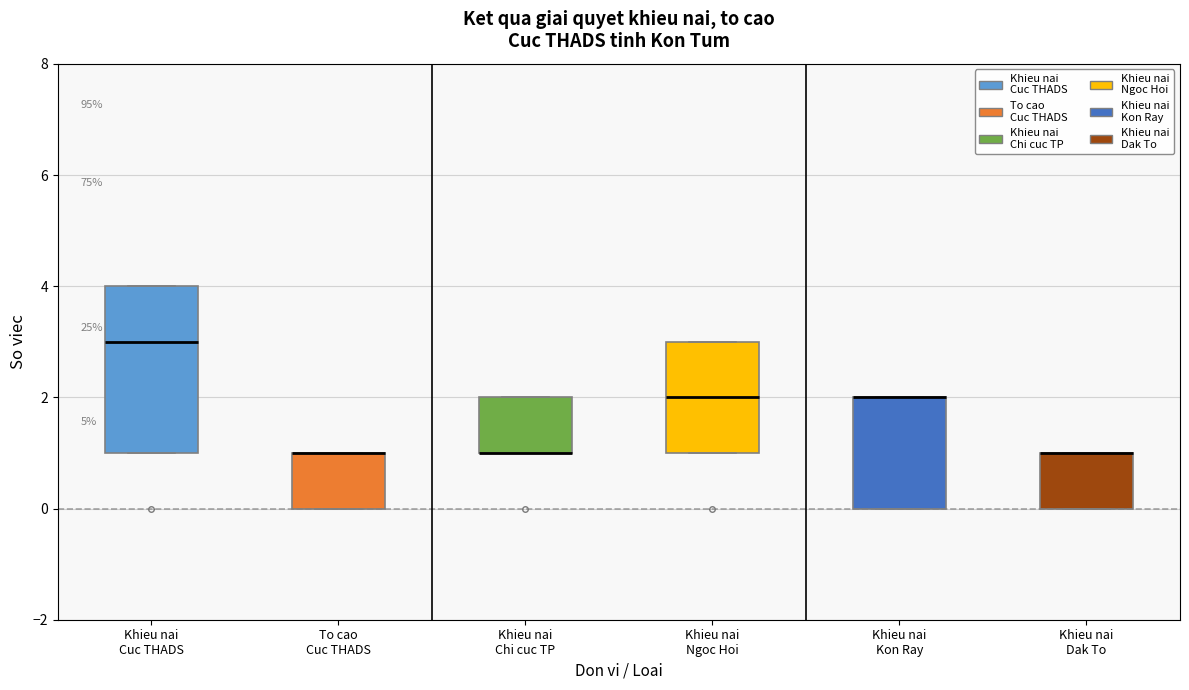

Where is the lower edge of the box for To cao Cuc THADS on the y-axis? The values are not printed on the chart, so give them approximately, as read against the axis.

0